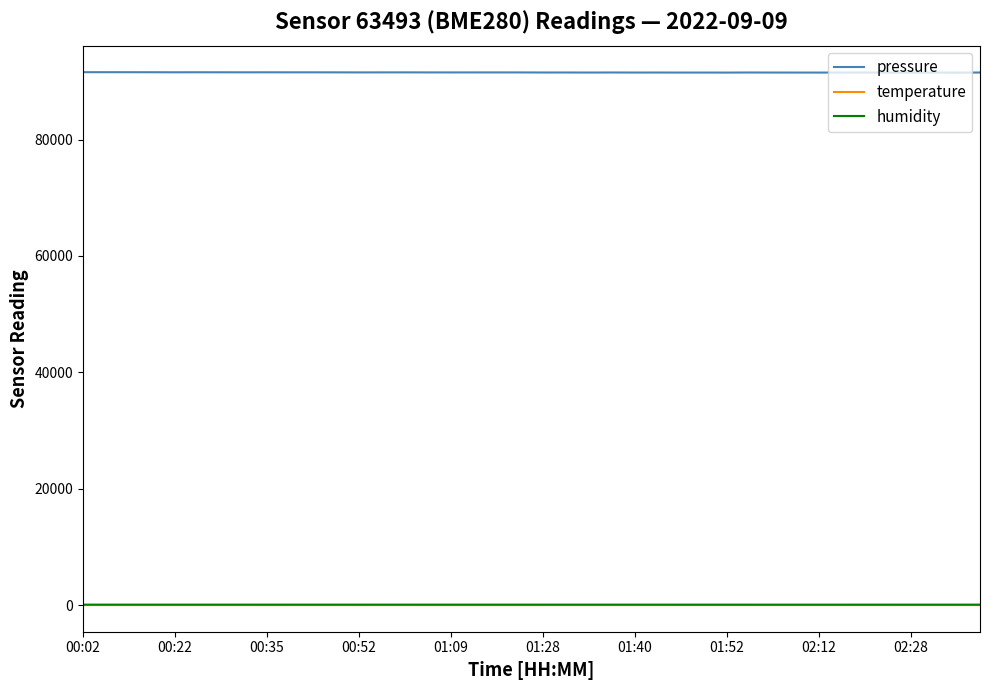

What is the sum of all temperature values?

542.4